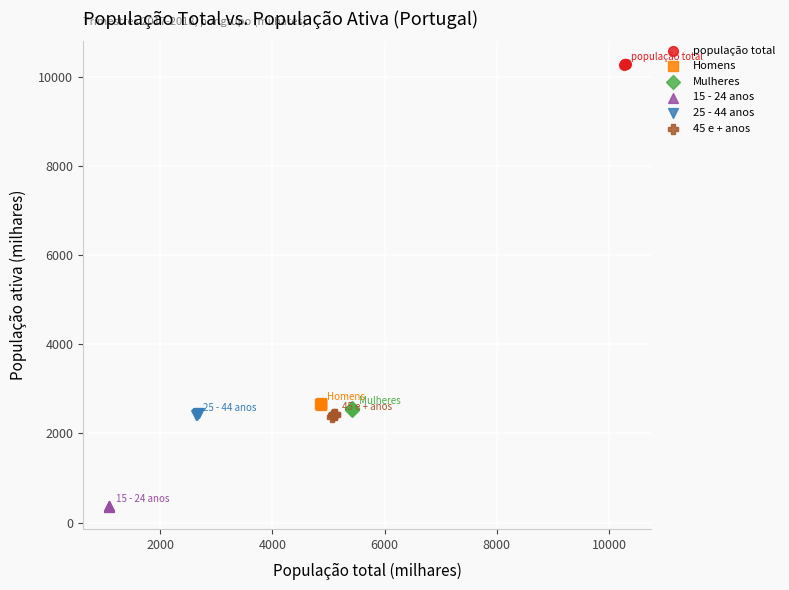

Which series reaches the minimum Y coordinate?

15 - 24 anos